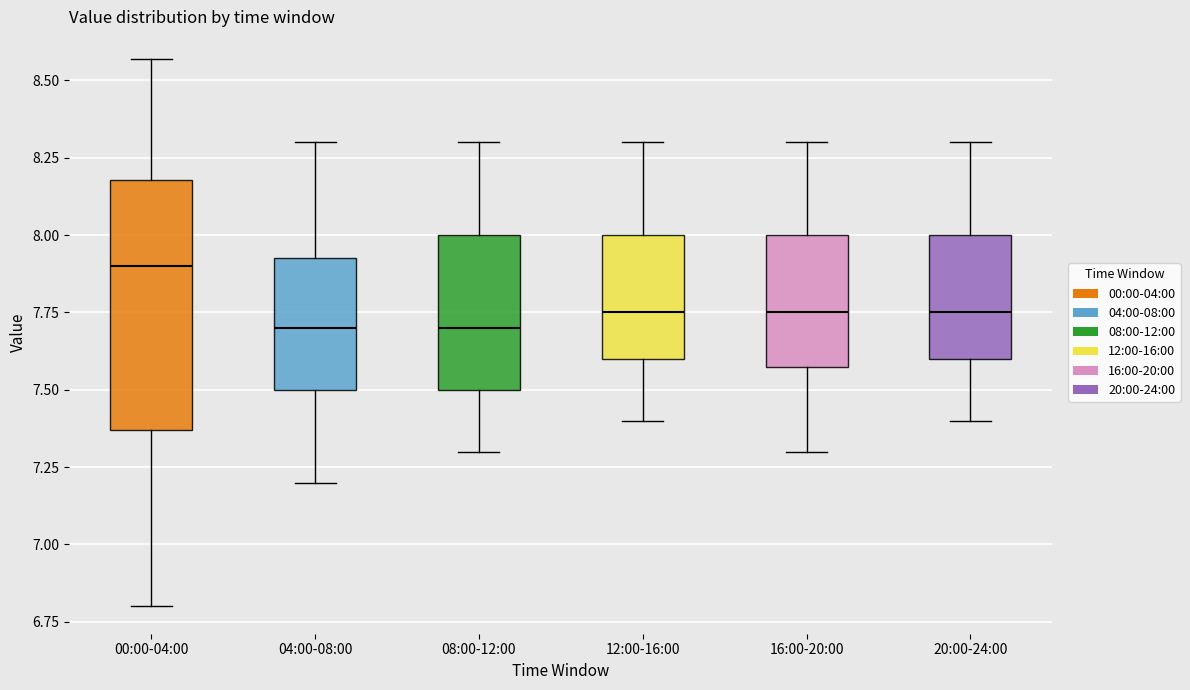

Where is the upper edge of the box for 08:00-12:00 on the y-axis? The values are not printed on the chart, so give them approximately, as read against the axis.

8.00